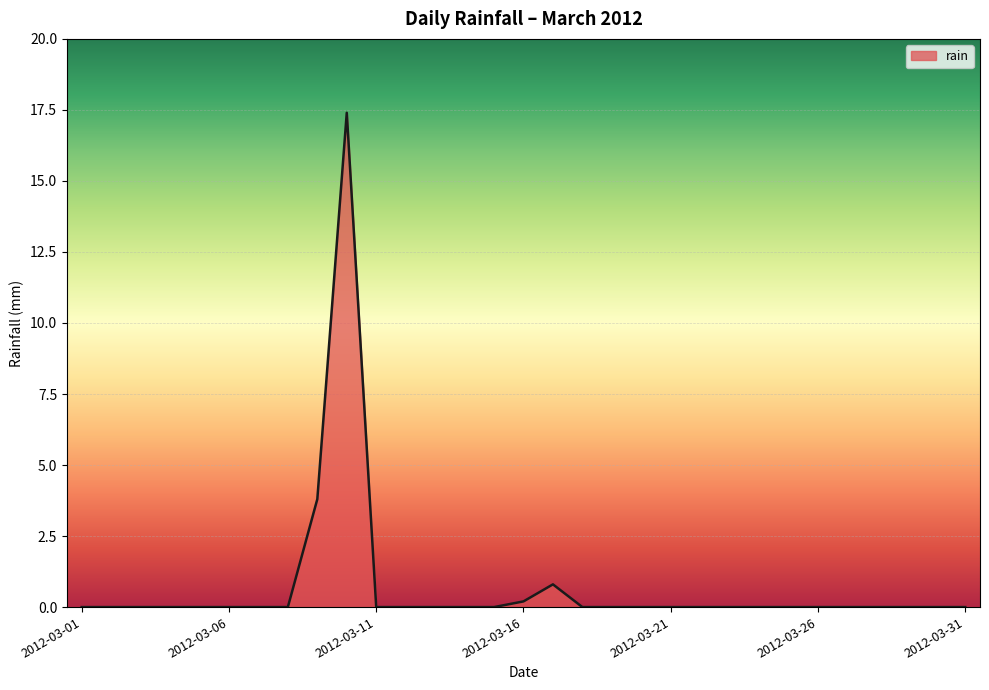

What is the average value?

0.7